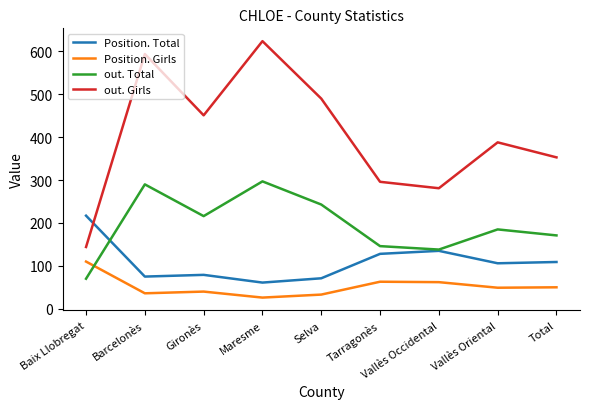

True or false: Position. Girls and out. Total cross at least once.

True